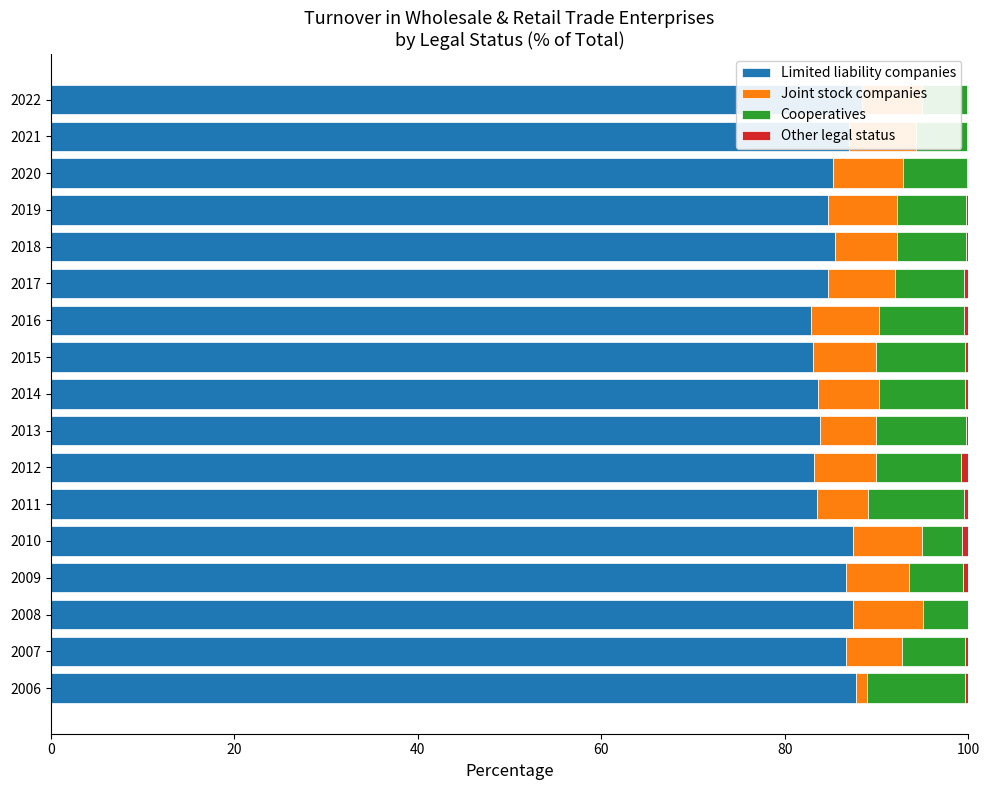

What is the difference between the maximum and second lowest values in the Joint stock companies series?

2.0